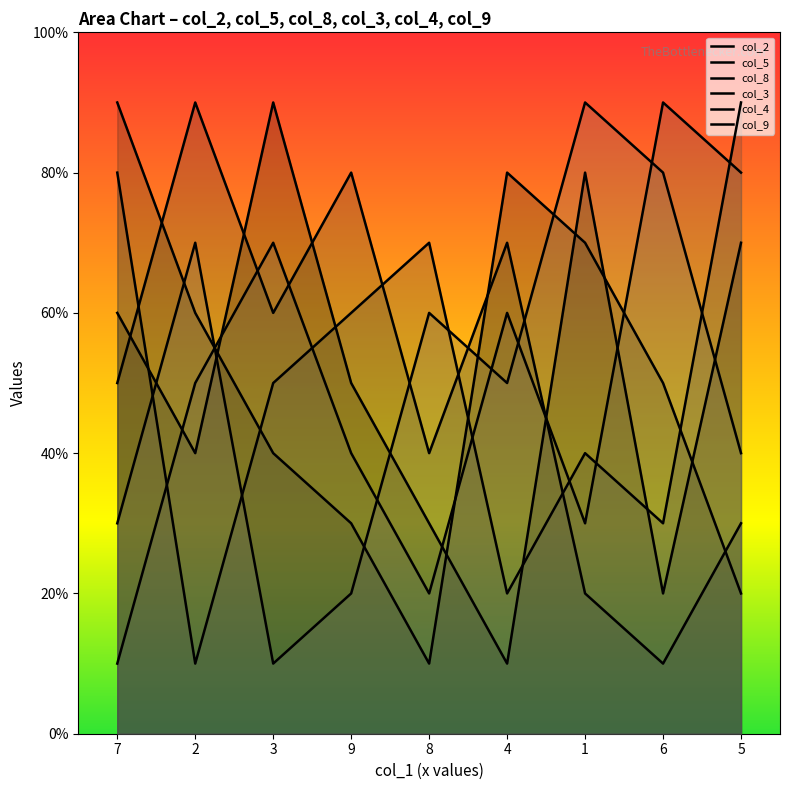

What is the difference between the second highest and second lowest values in the col_4 series?

6